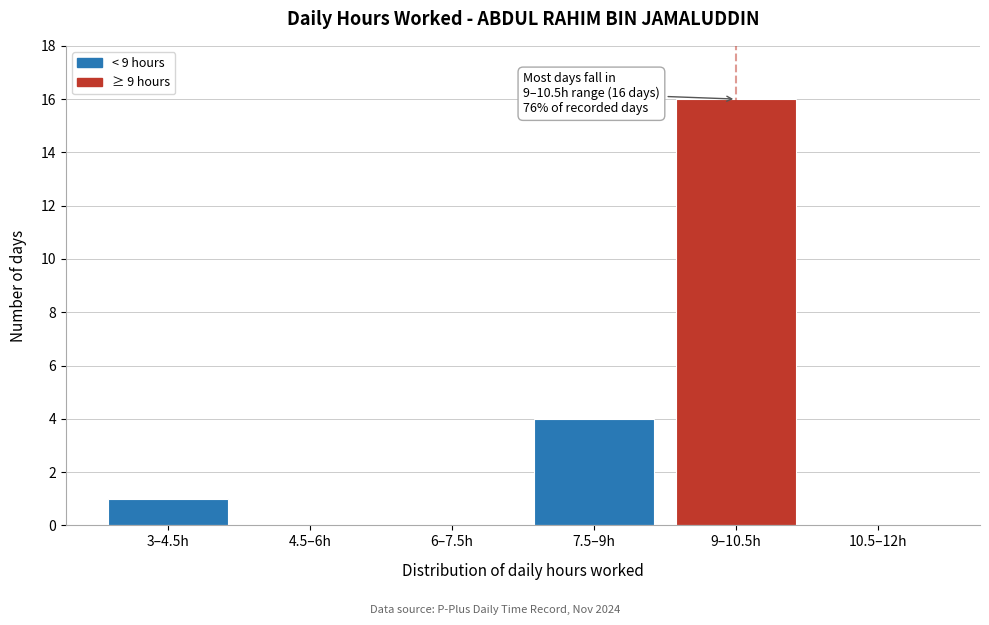

Reading left to right, transcribe all the data shown in this chart.

3–4.5h=1	4.5–6h=0	6–7.5h=0	7.5–9h=4	9–10.5h=16	10.5–12h=0